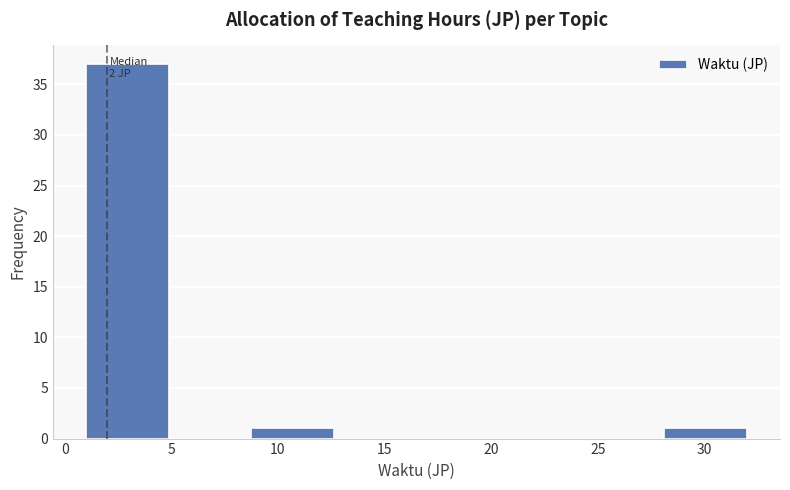

Over which range of the x-axis is the bar tallest?

1.0 to 5.0